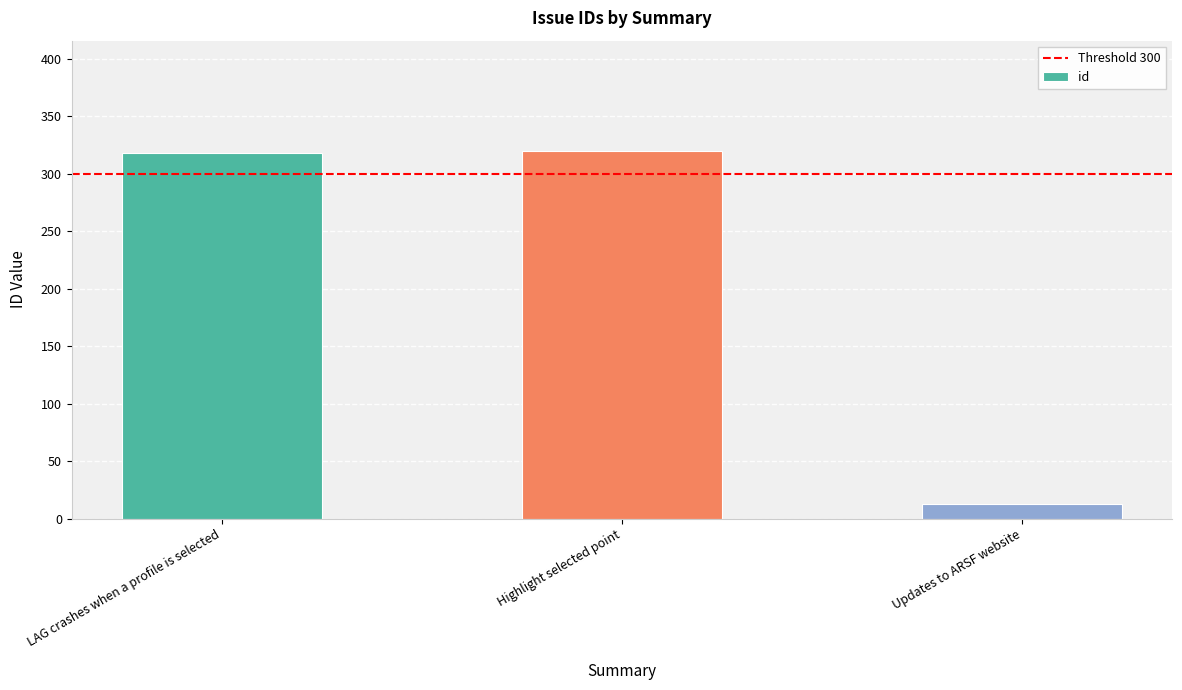

What is the difference between the values at Highlight selected point and LAG crashes when a profile is selected?

2